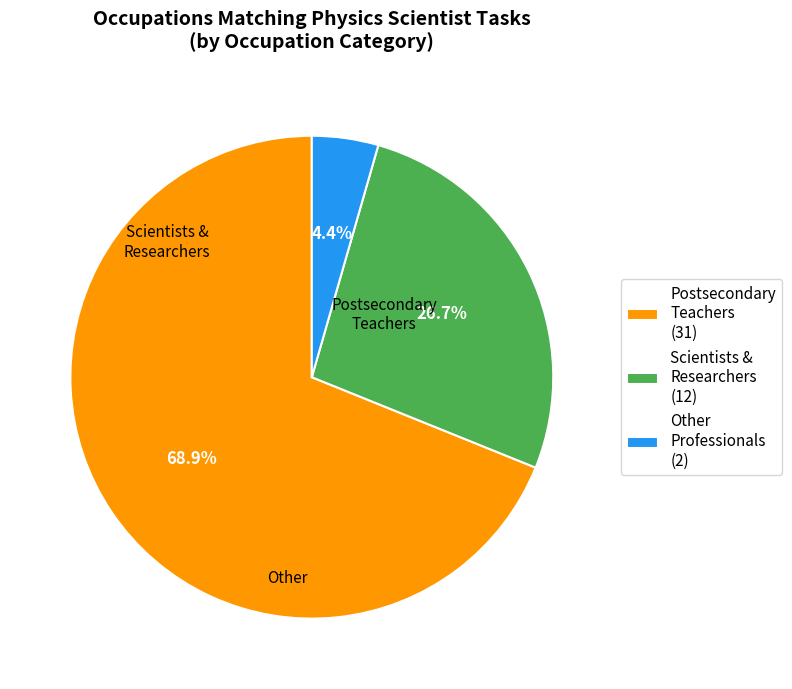

Which has a higher value, Scientists & Researchers (12) or Postsecondary Teachers (31)?

Postsecondary Teachers (31)